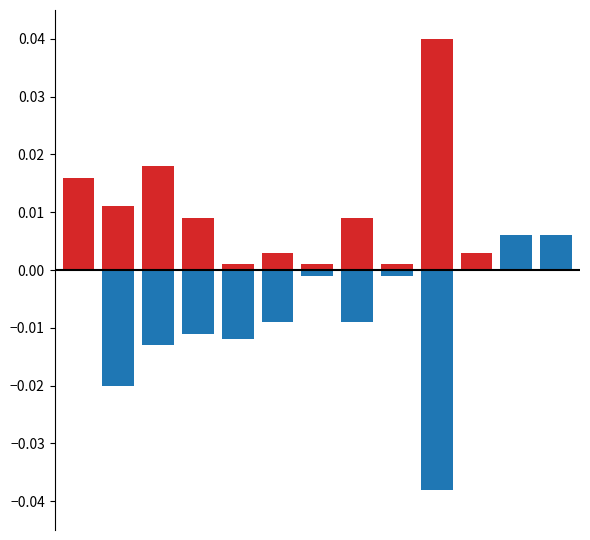

The col_6 series shows 0.0 at 11. True or false?

False